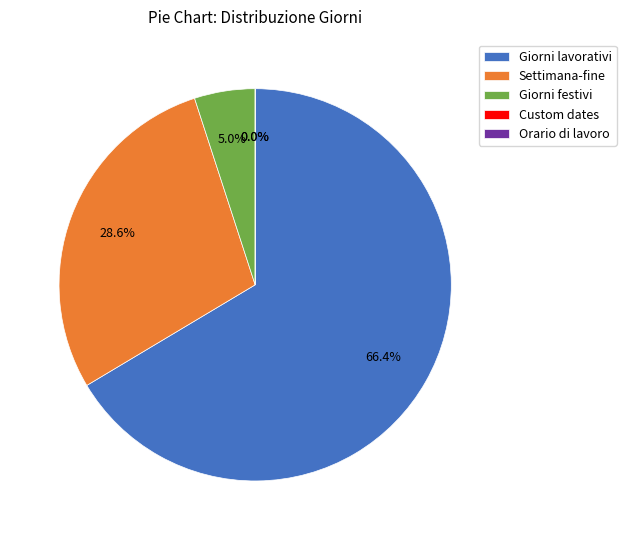

True or false: Settimana-fine accounts for 38% of the total.

False